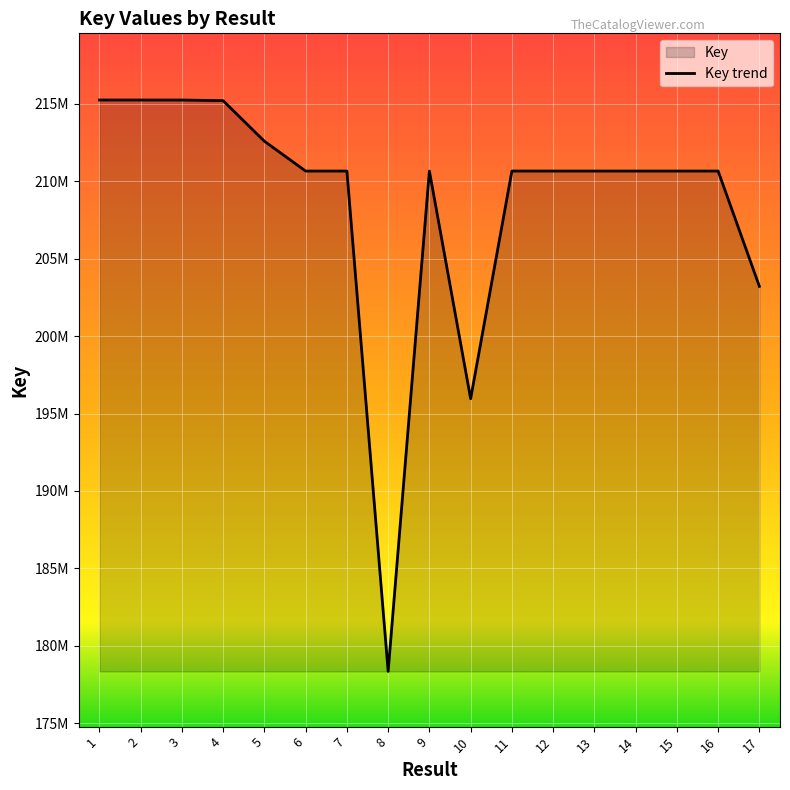

Rank the categories by value from lowest to highest.

8, 10, 17, 6, 15, 14, 12, 13, 7, 16, 11, 9, 5, 4, 3, 2, 1